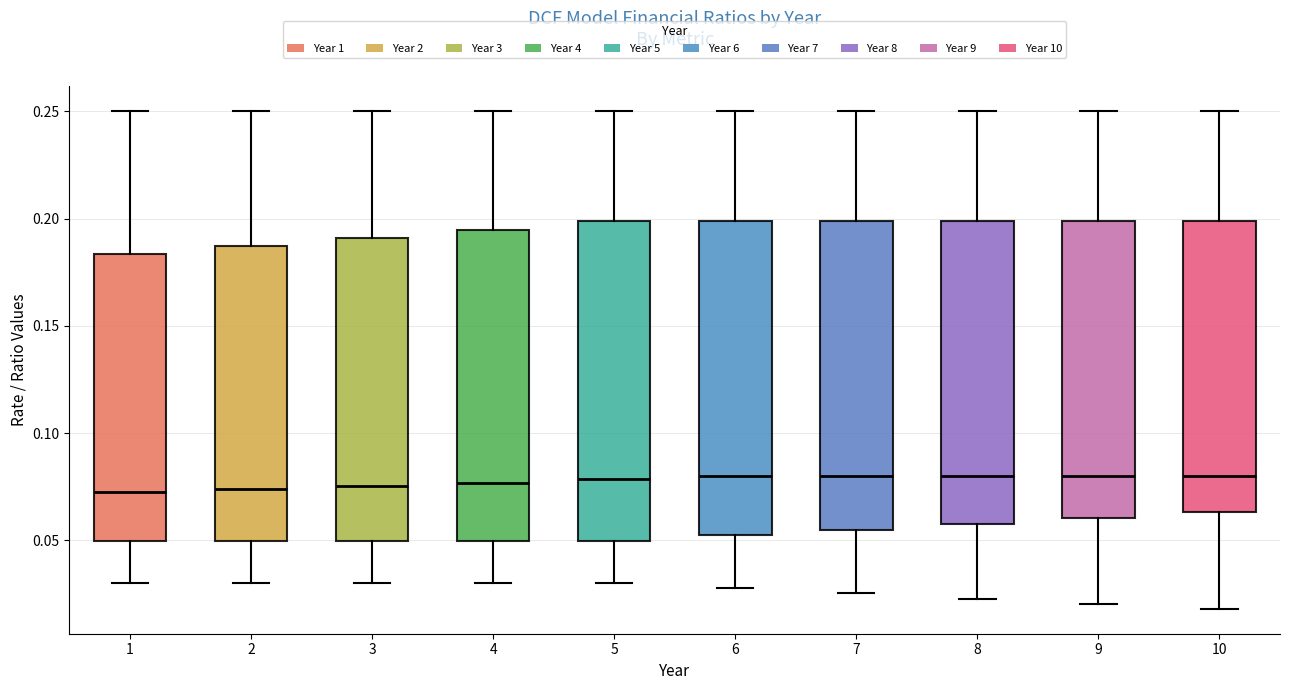

Where does the upper whisker of the box at x = 1 end on the y-axis? The values are not printed on the chart, so give them approximately, as read against the axis.

0.250